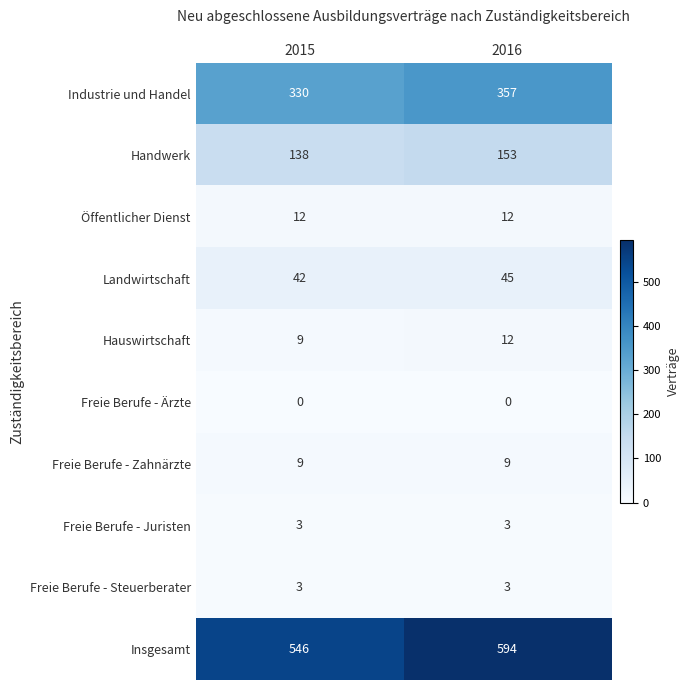

What is the spread (max minus min) of values at 2015?

546